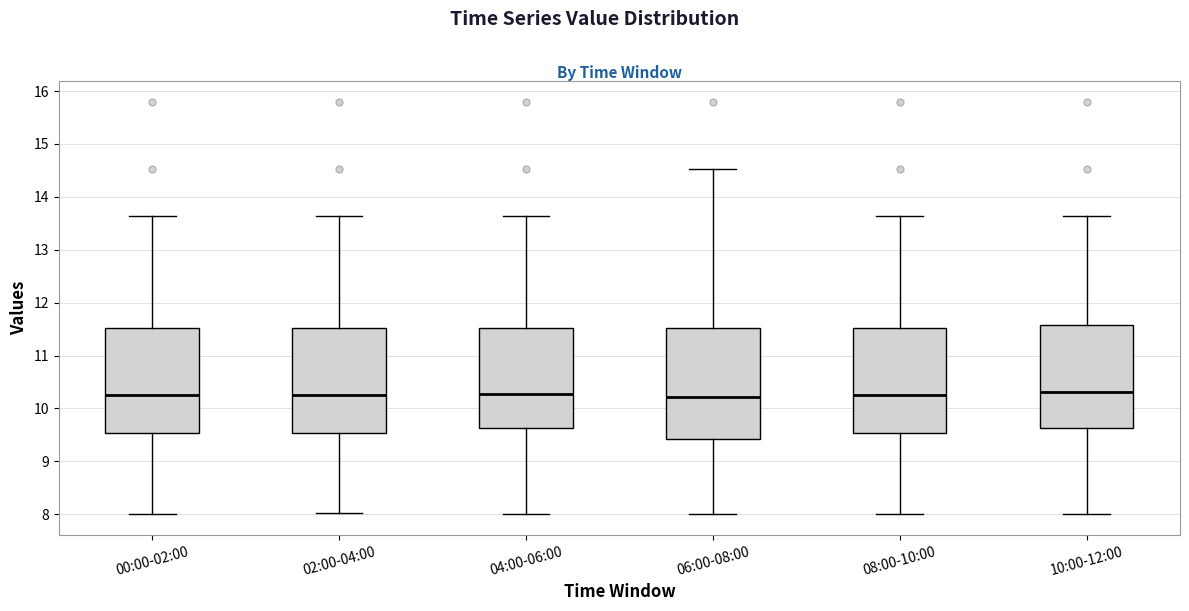

Reading left to right, transcribe this box plot: for each box, give where its median line is, the range the box spans, and where its two whiskers end, as read against the y-axis. The values are not printed on the chart, so give them approximately, as read against the axis.

00:00-02:00: median 10.3, box 9.5 to 11.5, whiskers 8.0 to 13.6
02:00-04:00: median 10.3, box 9.5 to 11.5, whiskers 8.0 to 13.6
04:00-06:00: median 10.3, box 9.6 to 11.5, whiskers 8.0 to 13.6
06:00-08:00: median 10.2, box 9.4 to 11.5, whiskers 8.0 to 14.5
08:00-10:00: median 10.3, box 9.5 to 11.5, whiskers 8.0 to 13.6
10:00-12:00: median 10.3, box 9.6 to 11.6, whiskers 8.0 to 13.6